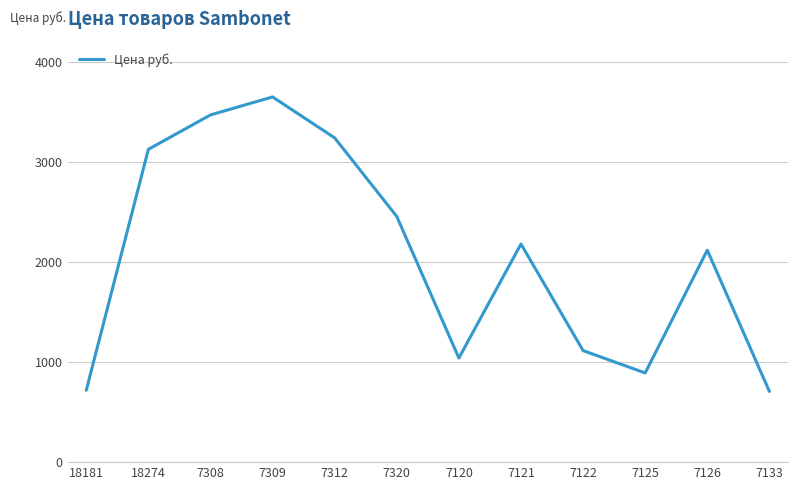

Is it true that the value at 7122 is 357.5?

False